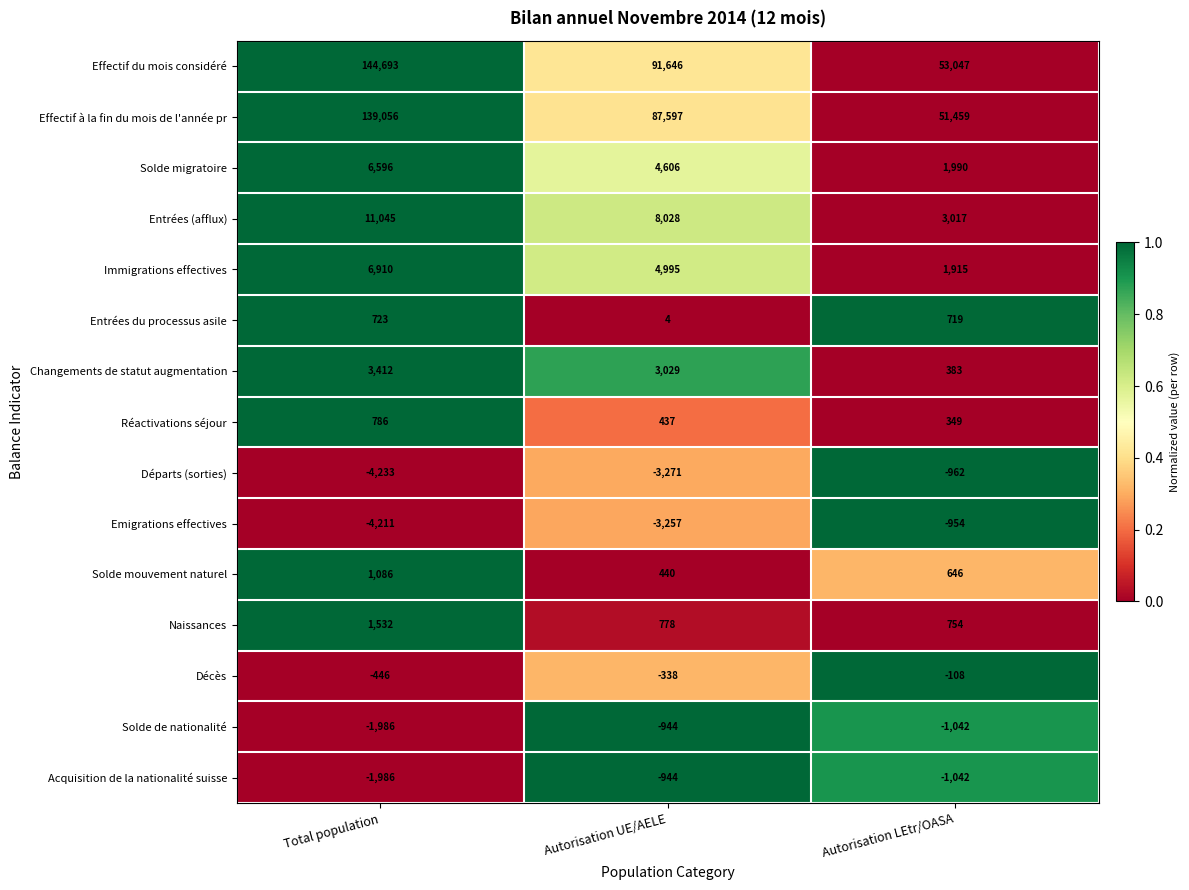

What is the spread (max minus min) of values at Autorisation UE/AELE?

94917